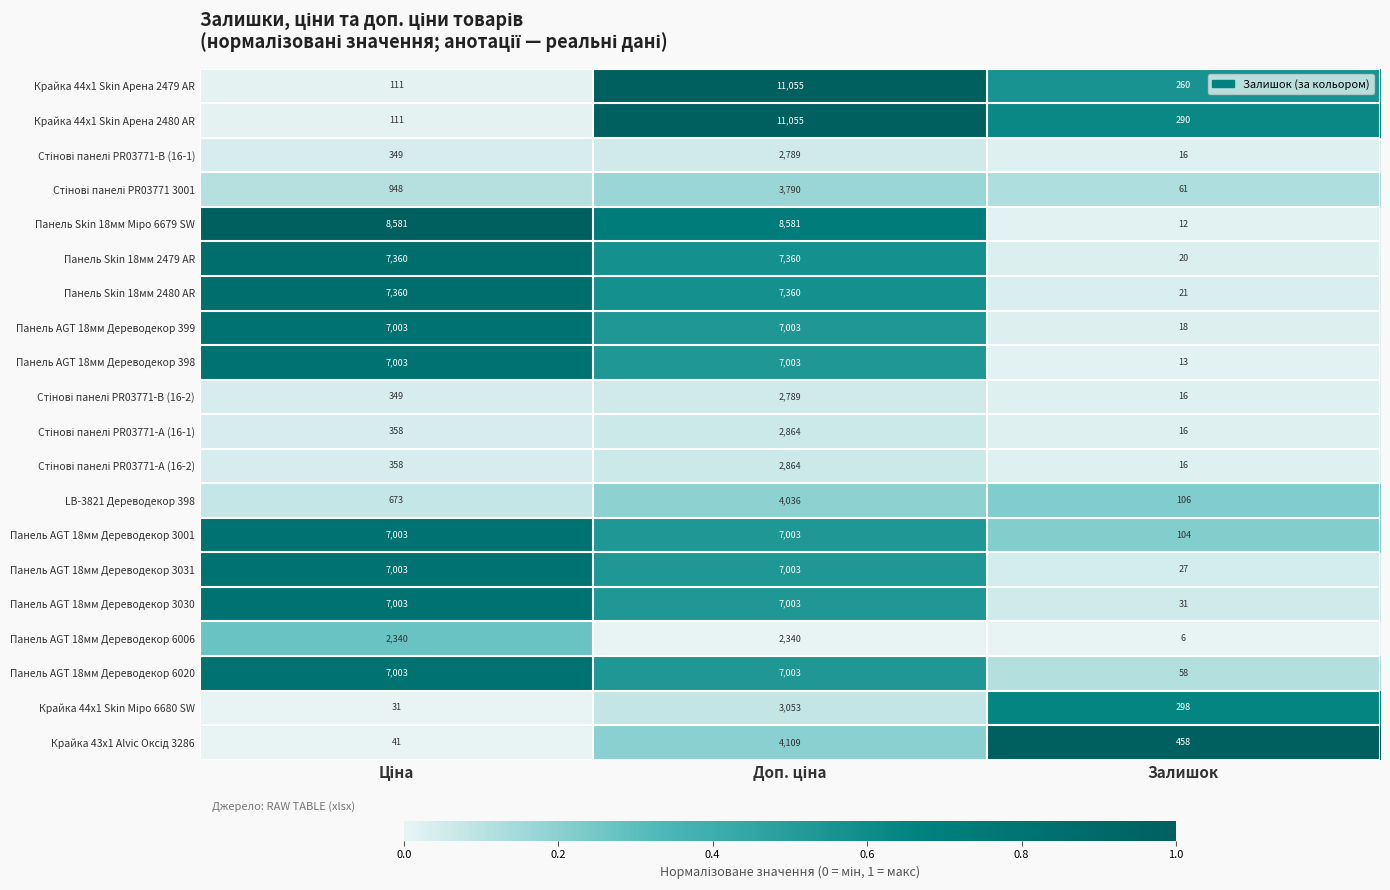

Is it true that Панель AGT 18мм Дереводекор 398 equals 20 at Залишок?

False